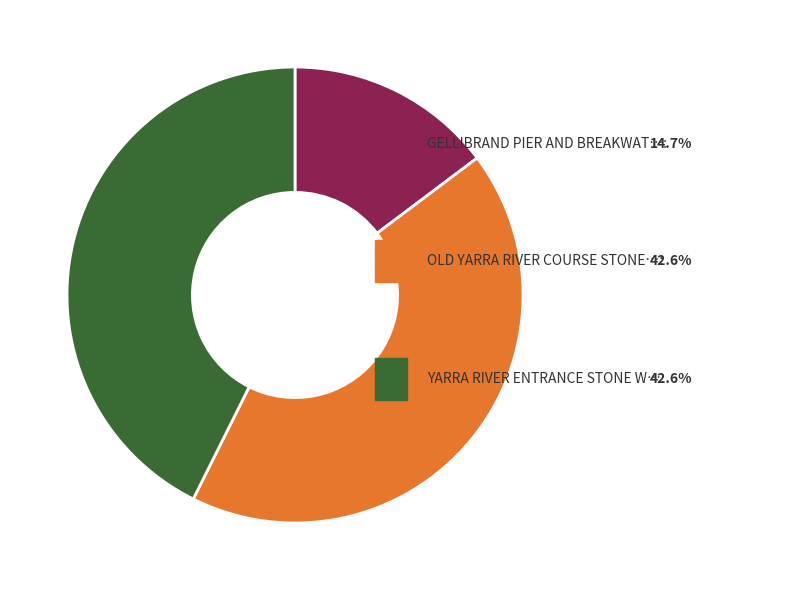

Is there any slice that represents more than half of the pie?

No